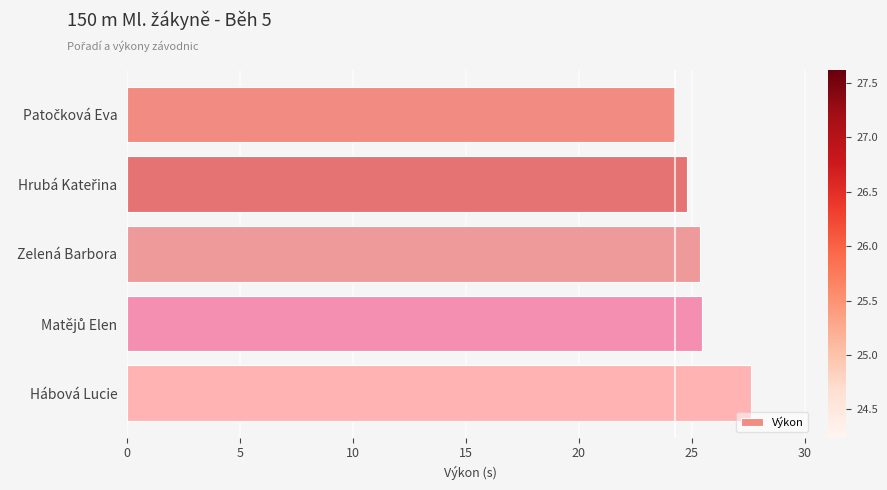

At which category does the chart reach its peak across all series?

Hábová Lucie